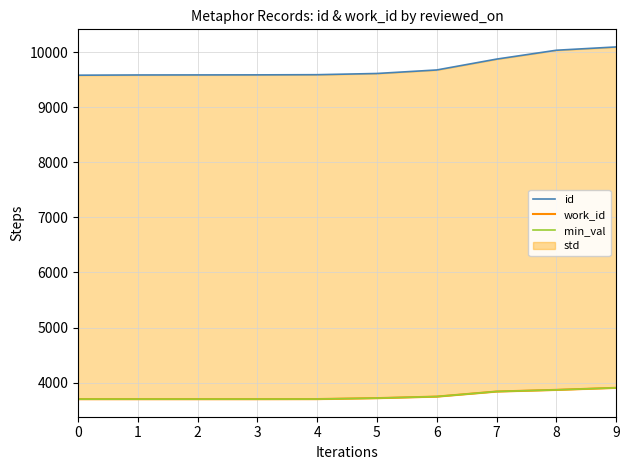

What is the value of the min_val point at the 10th from the left?

3905